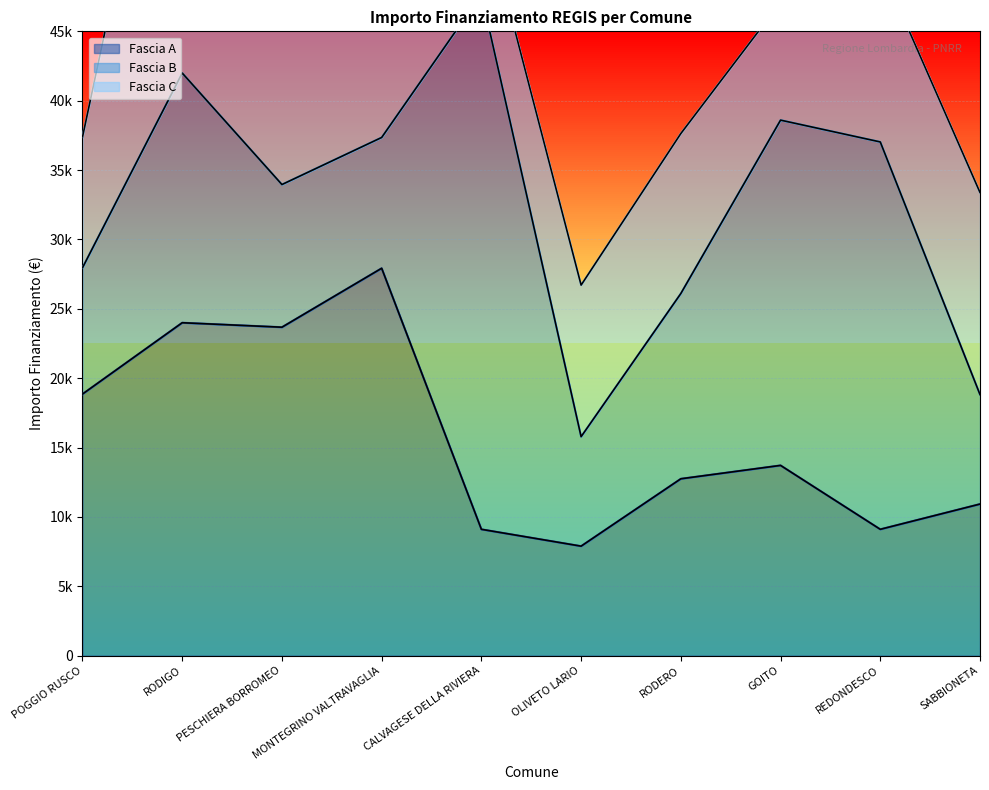

Does the chart have visible grid lines?

Yes